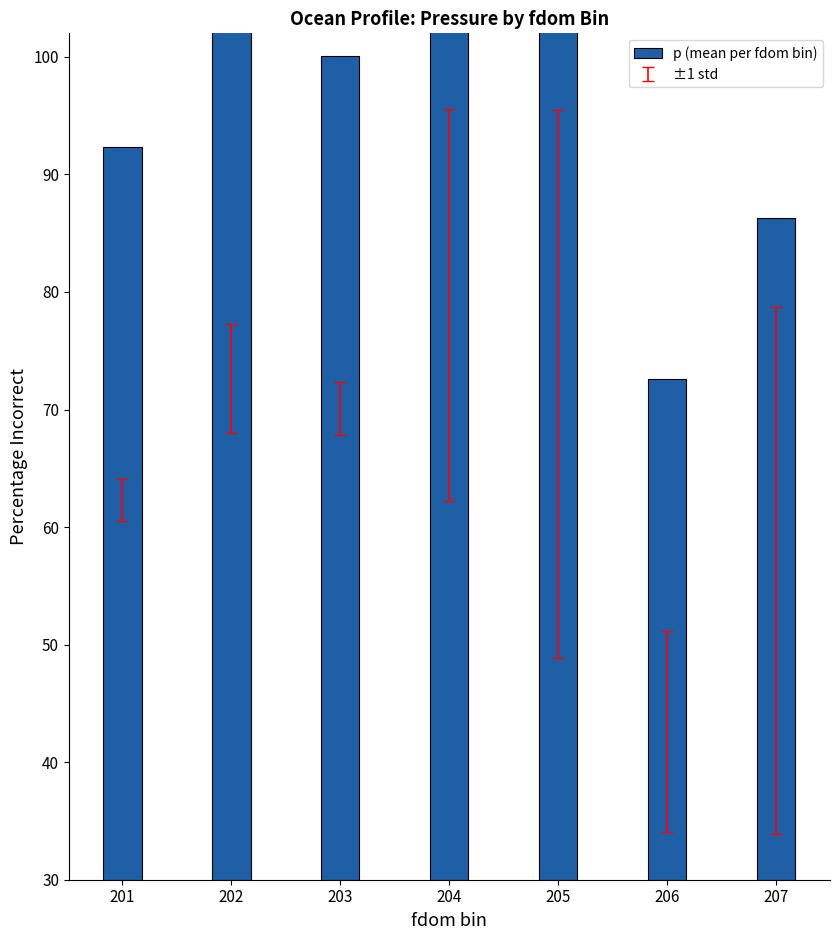

Reading left to right, transcribe all the data shown in this chart.

62.3	72.6	70.1	78.9	72.2	42.6	56.3